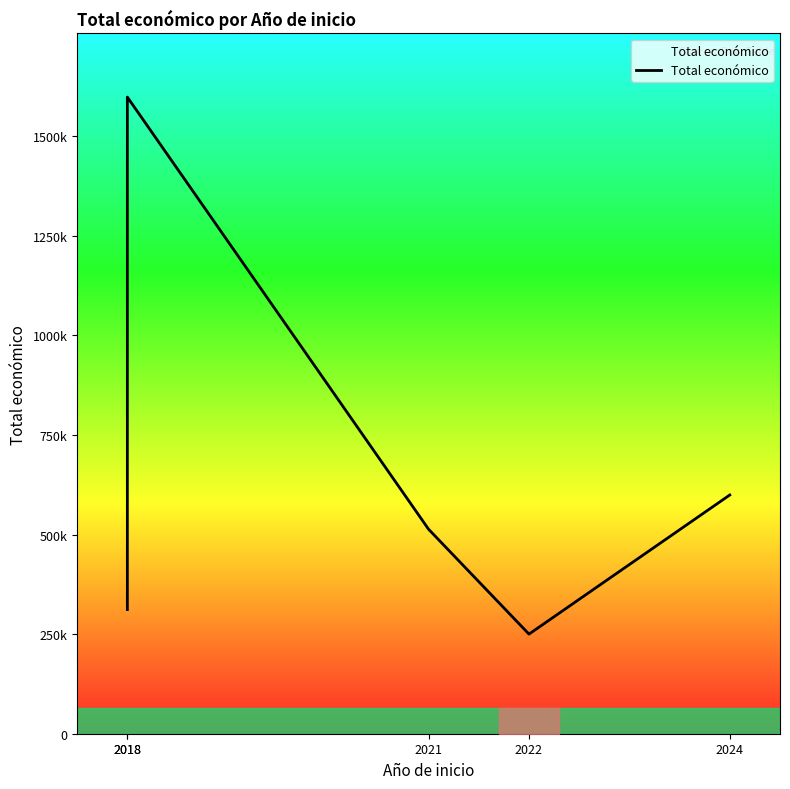

What is the change in value from 2018 to 2021?

+201639